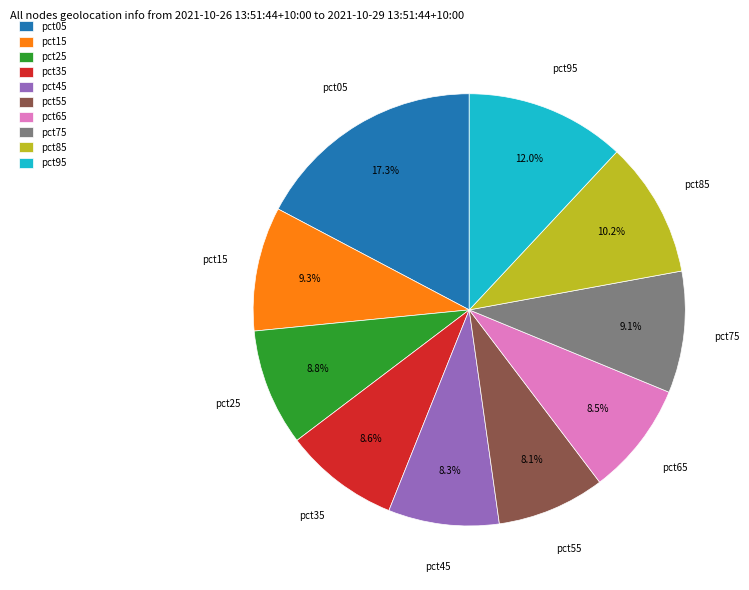

Is the sum of pct15 and pct55 greater than half?

No